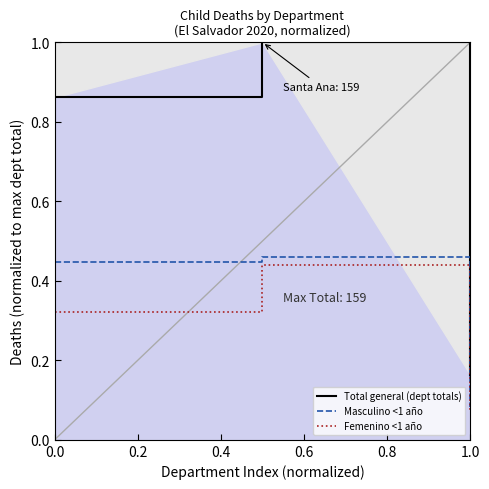

The value of Masculino <1 año at 0.0 is 0.2. True or false?

False